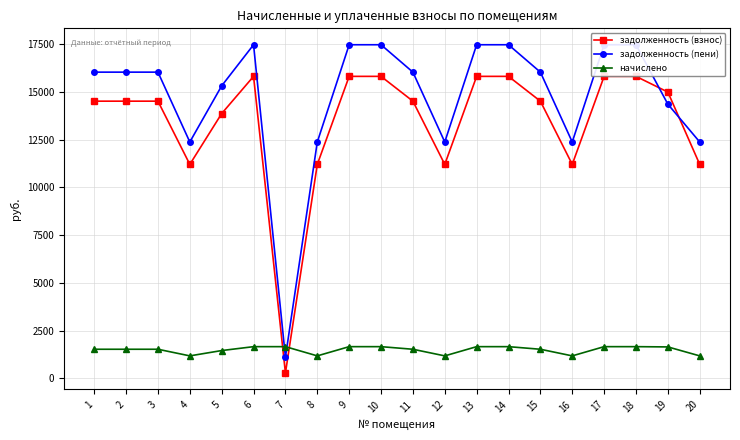

What is the minimum value shown in the chart?

276.1